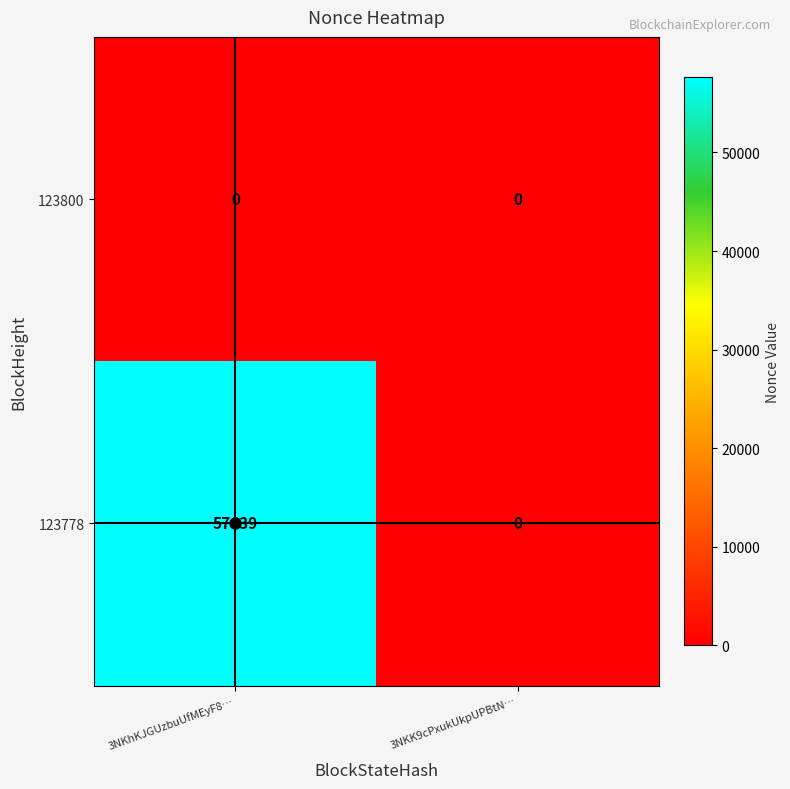

Which series has the largest range (max minus min)?

123778